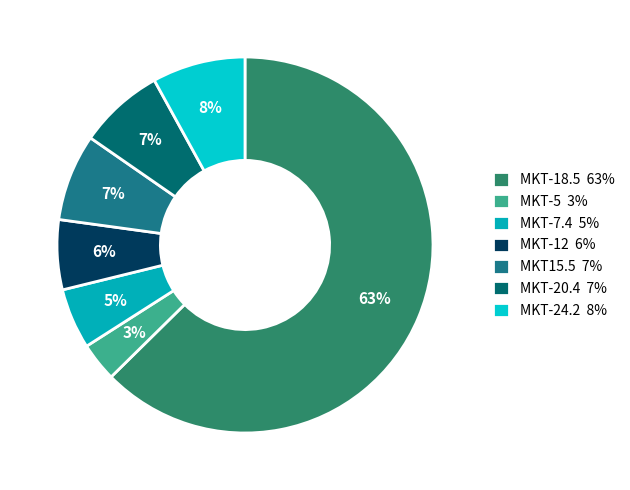

Rank the categories by value from highest to lowest.

MKT-18.5, MKT-24.2, MKT15.5, MKT-20.4, MKT-12, MKT-7.4, MKT-5